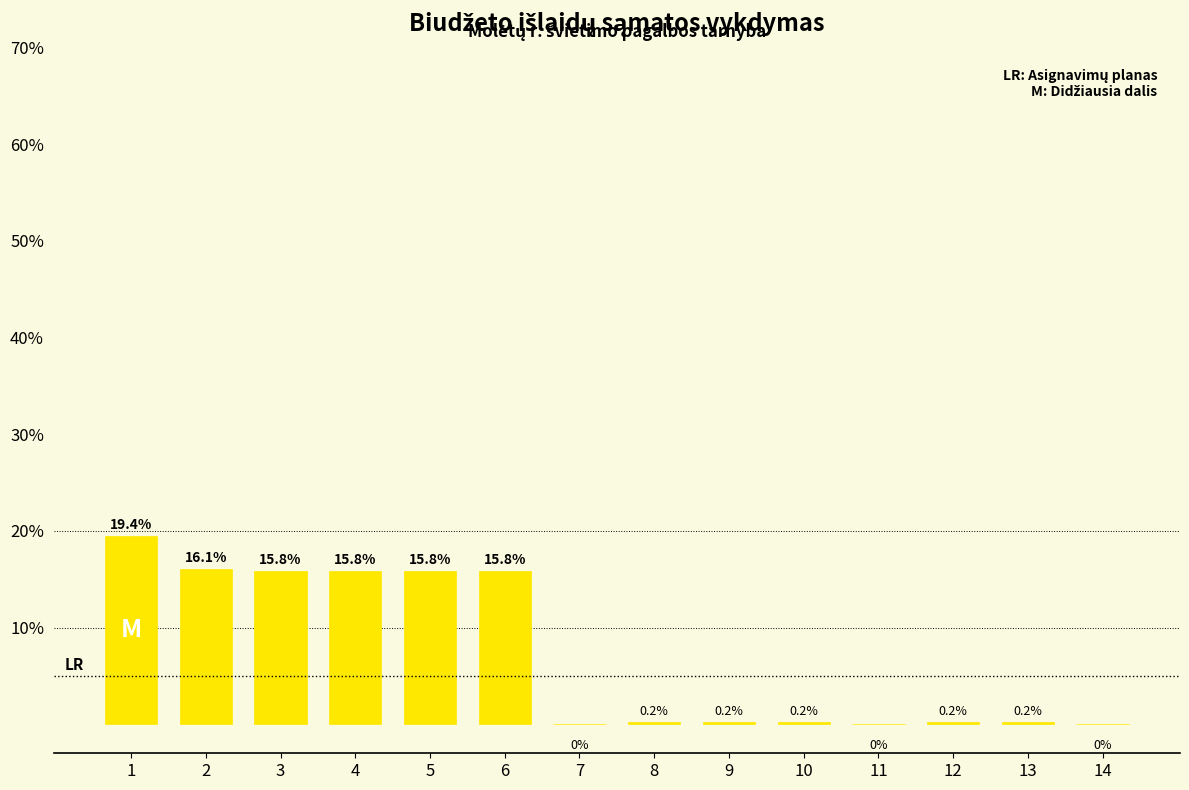

Reading left to right, extract all data points from this chart.

1=19.4	2=16.1	3=15.8	4=15.8	5=15.8	6=15.8	7=0.0	8=0.2	9=0.2	10=0.2	11=0.0	12=0.2	13=0.2	14=0.0